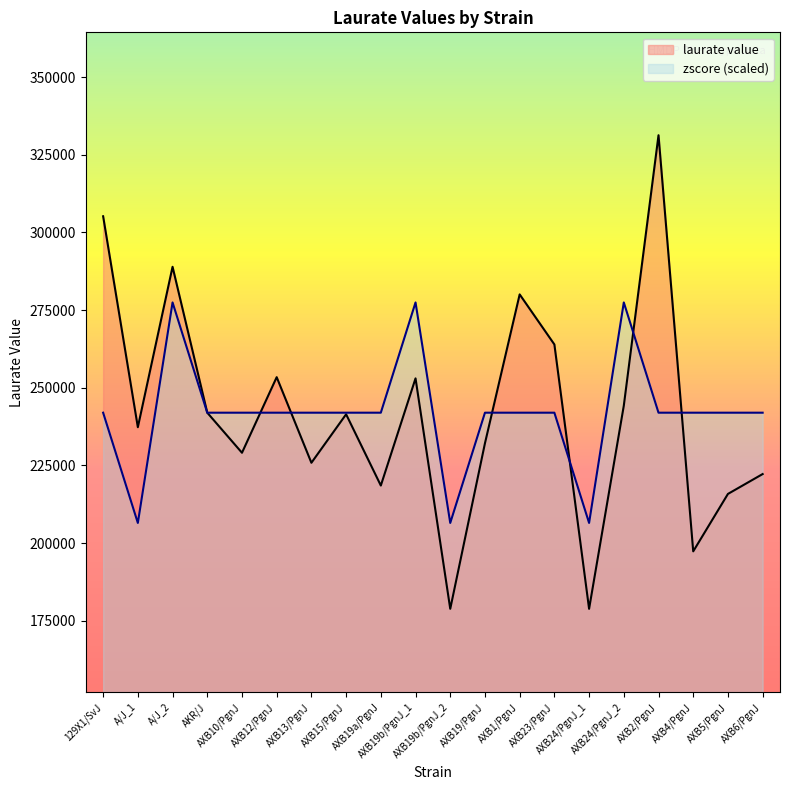

Where does the laurate value series first go above 241452?

129X1/SvJ